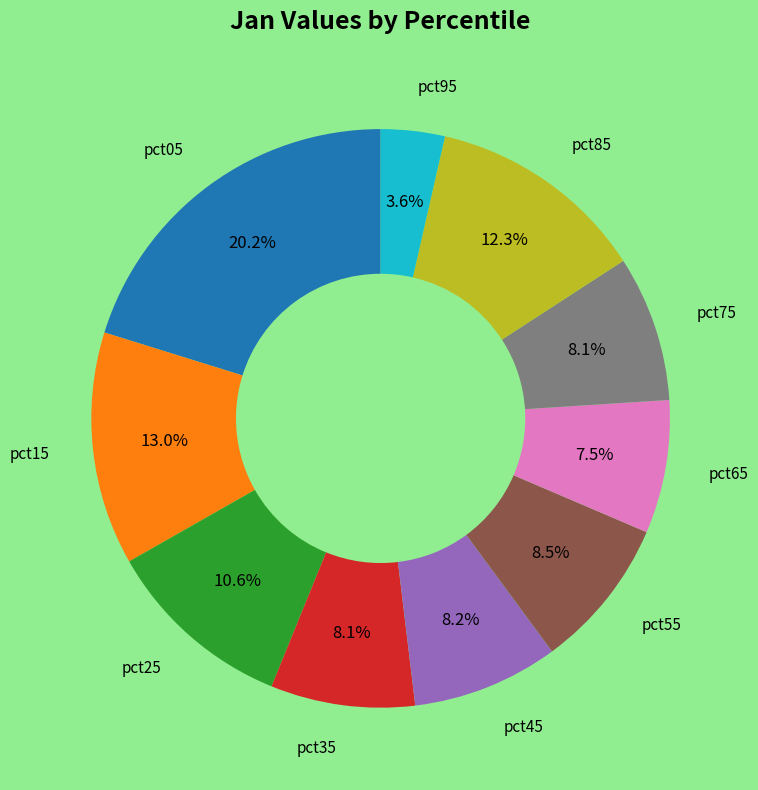

Does any single category account for the majority?

No